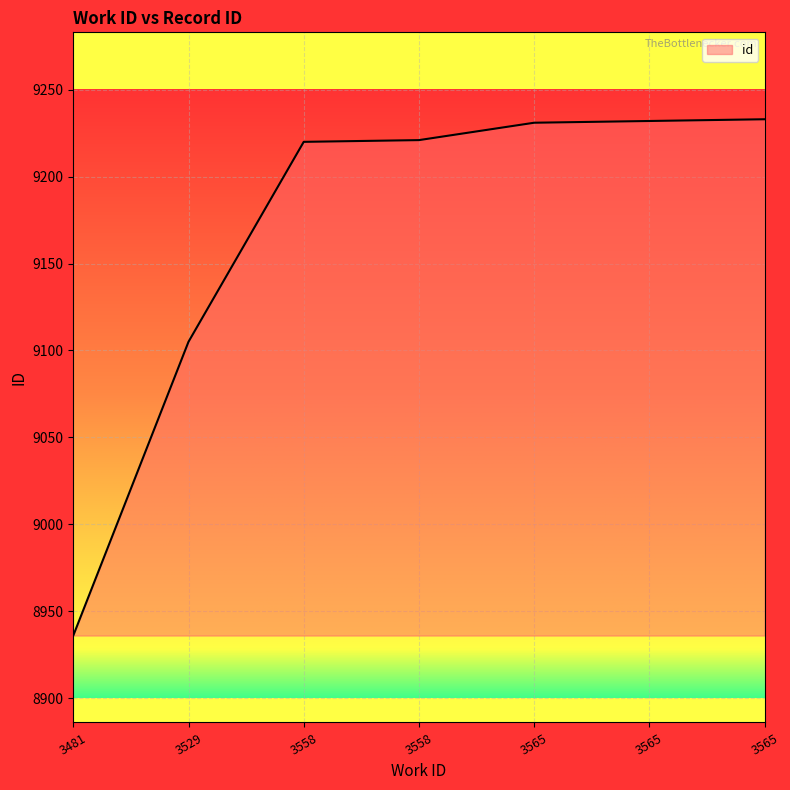

Does the chart display data point markers on the line(s)?

No